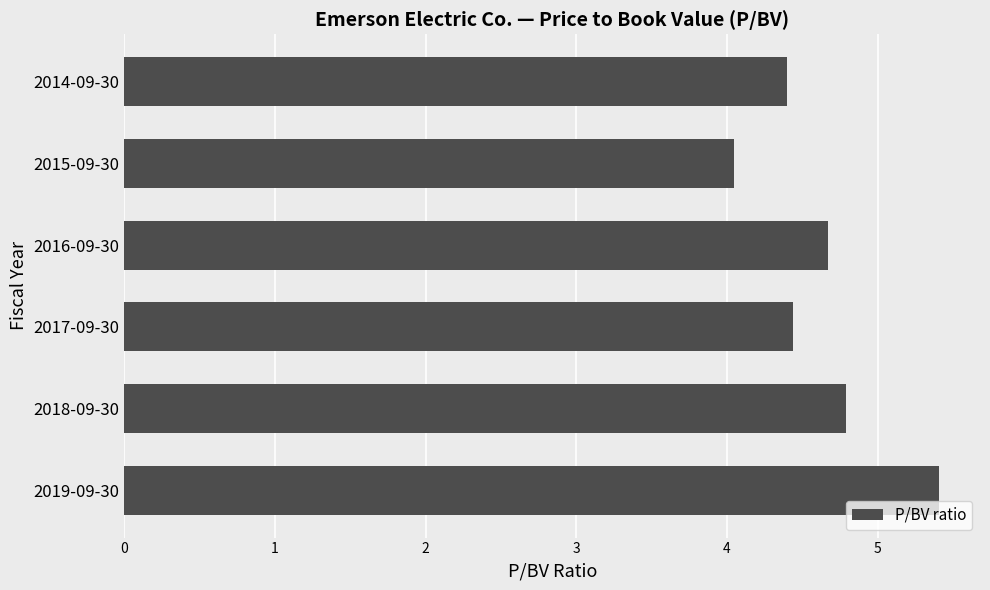

What is the maximum value shown in the chart?

5.4